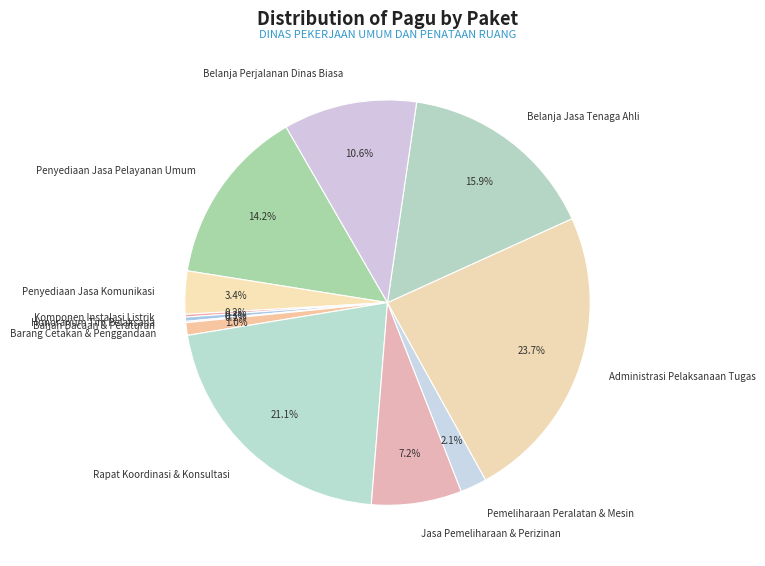

Which slice is the largest?

Administrasi Pelaksanaan Tugas